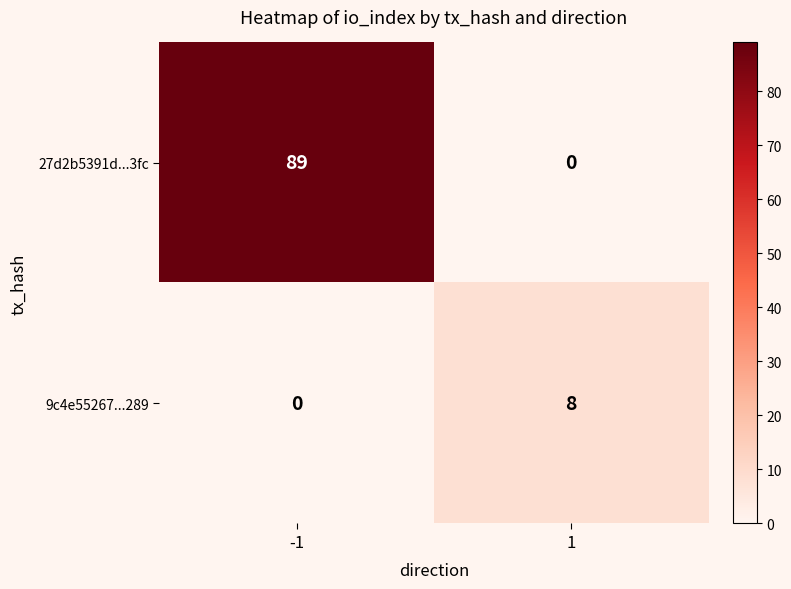

Which series has the largest total across all categories?

27d2b5391d...3fc